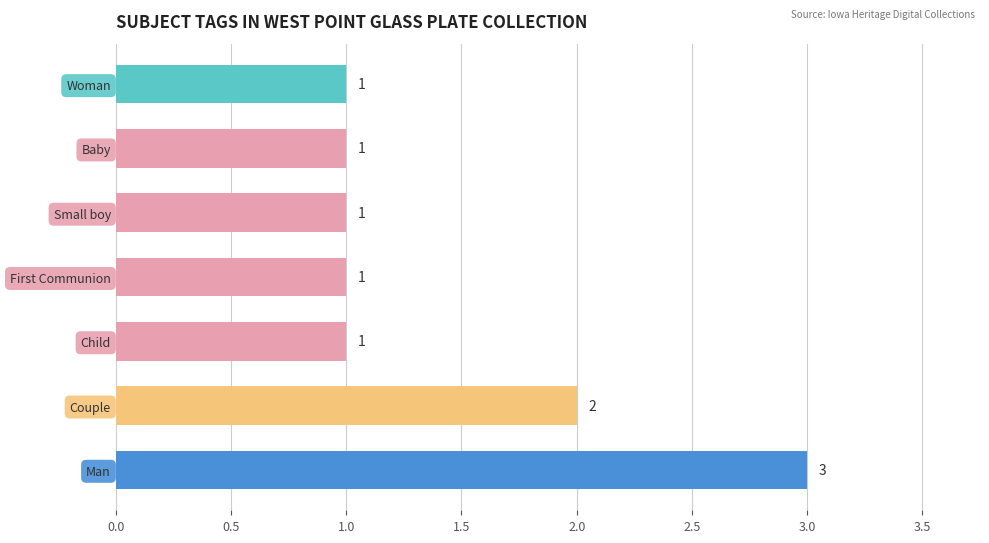

At which label is the value closest to 2?

Couple